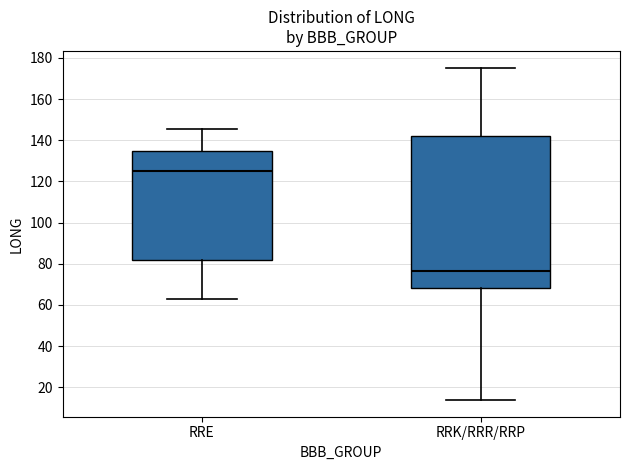

Where does the lower whisker of the box for RRE end on the y-axis? The values are not printed on the chart, so give them approximately, as read against the axis.

62